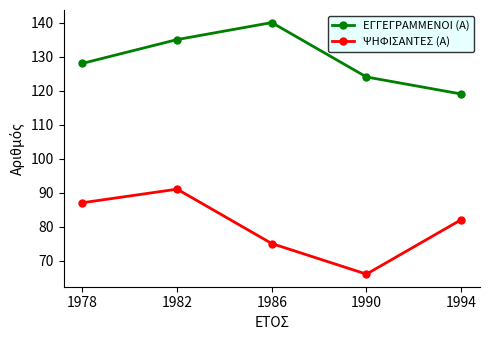

True or false: ΕΓΓΕΓΡΑΜΜΕΝΟΙ (Α) and ΨΗΦΙΣΑΝΤΕΣ (Α) intersect in this chart.

False